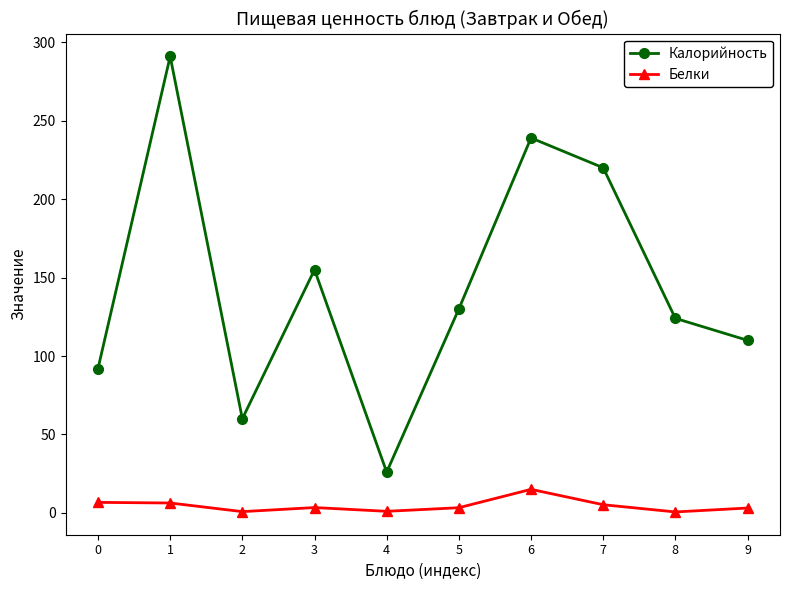

True or false: Калорийность has more than 0 interior local peaks.

True